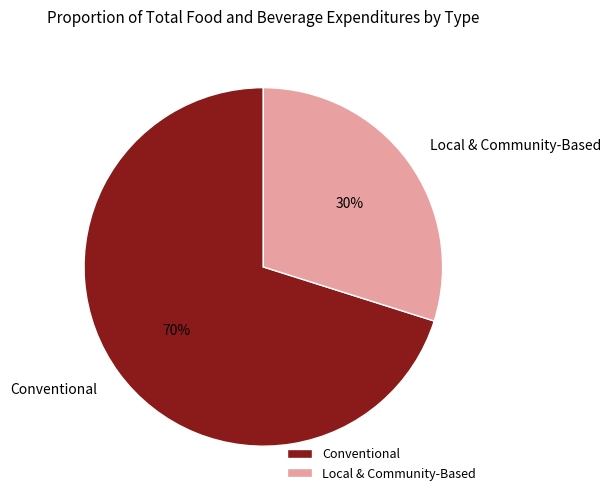

To the nearest percent, what is the average slice percentage?

50%